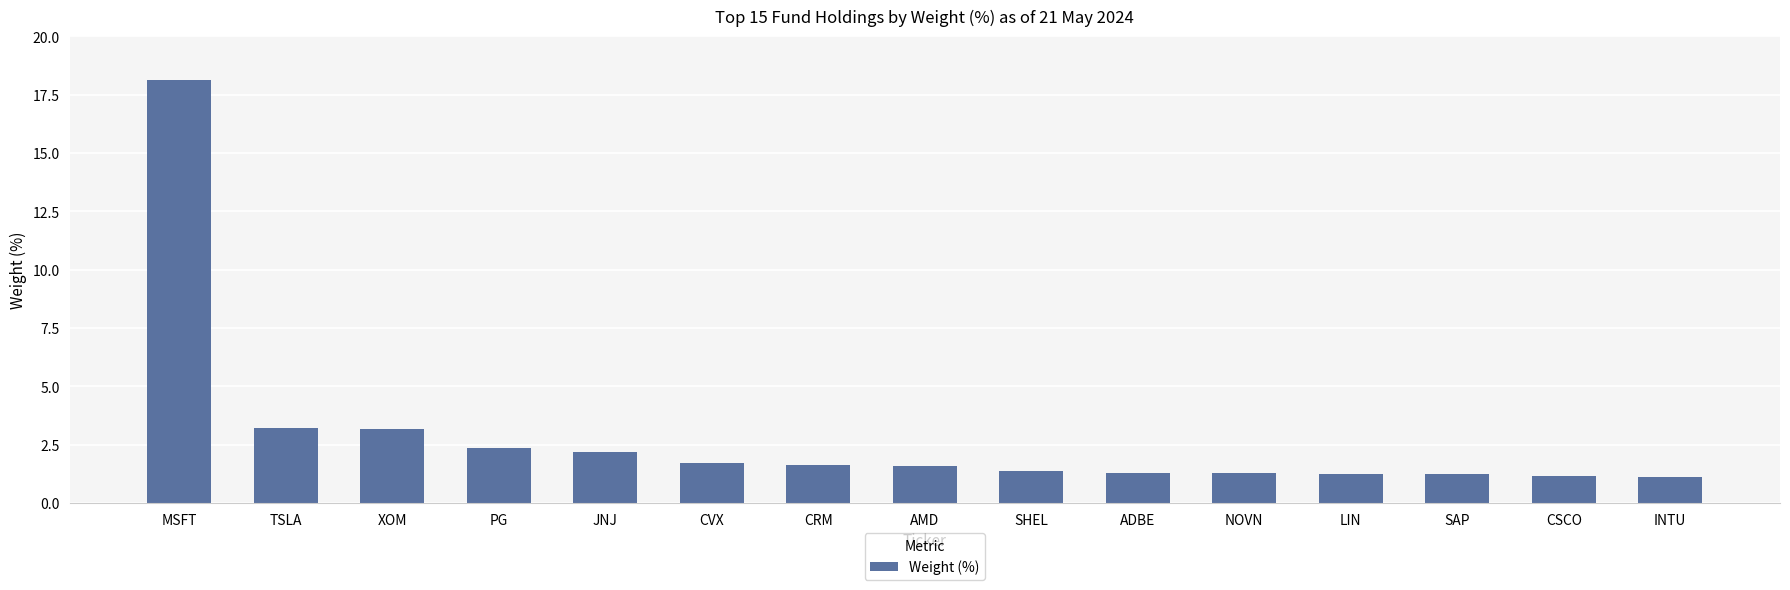

What value does the data have at XOM?

3.2